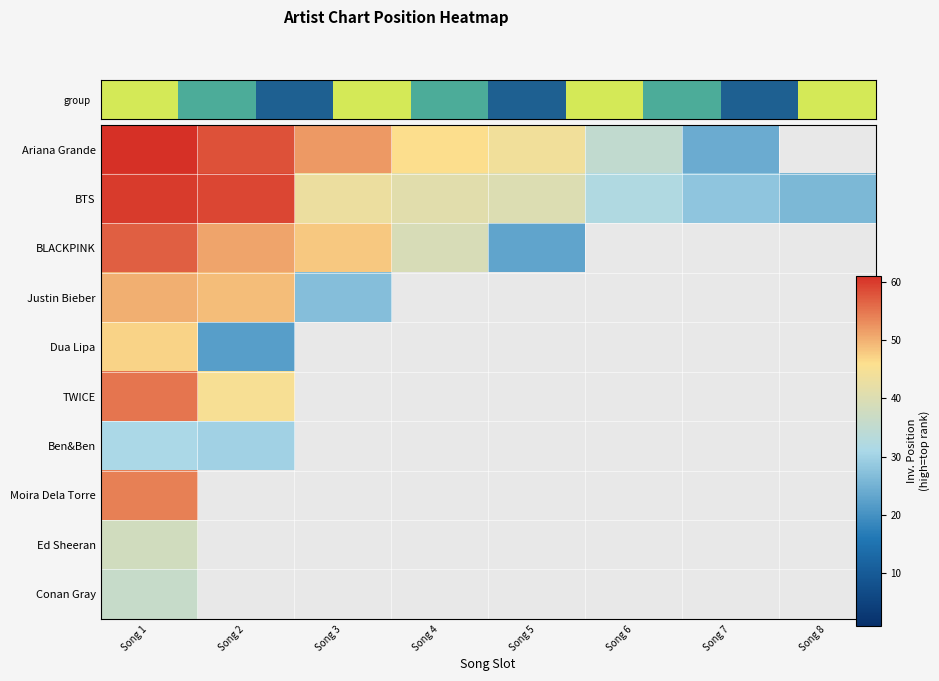

What is the maximum value for Ed Sheeran?

38.0